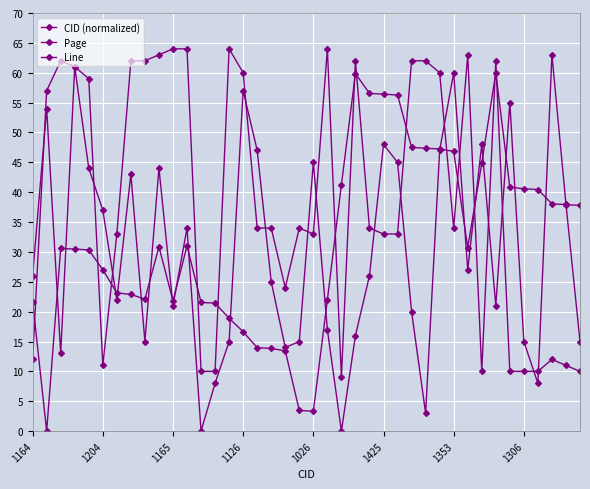

At which category is the sum across all series the highest?

29